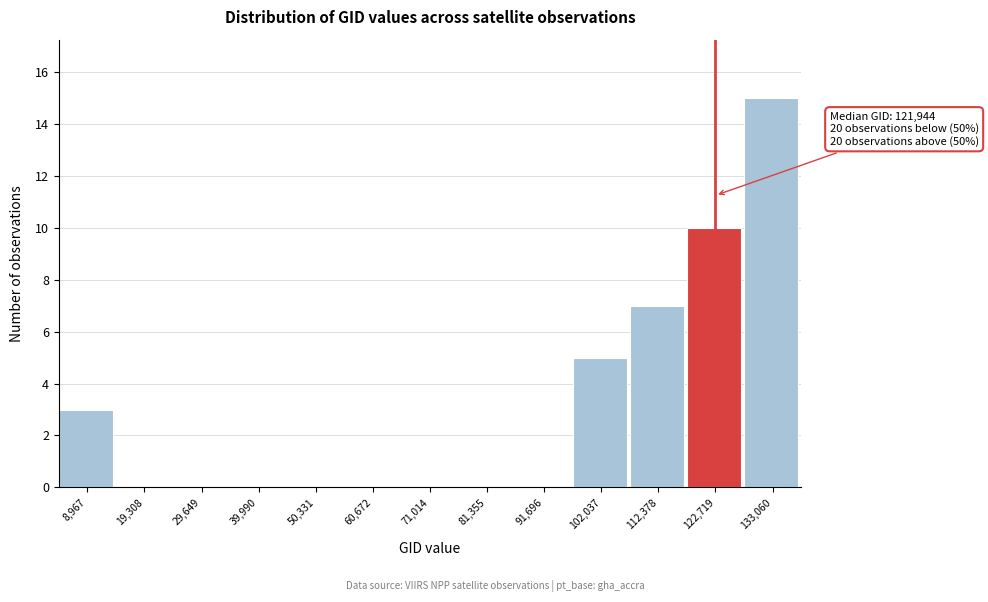

Which range on the x-axis has the tallest bar?

128000 to 138000